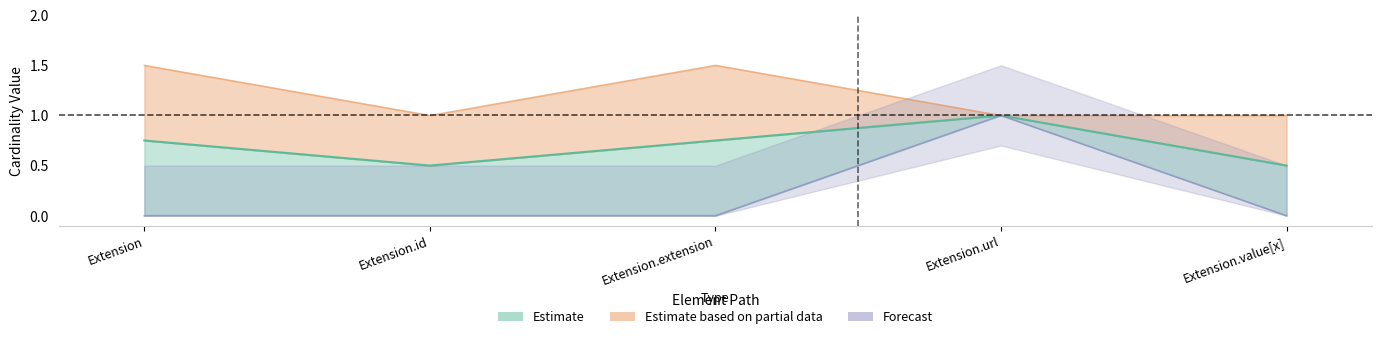

Where is the first local minimum for Max_numeric?

Extension.id